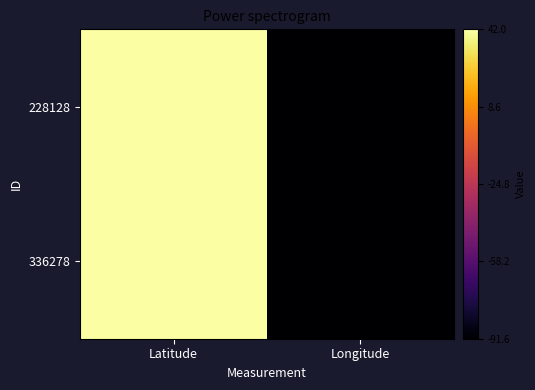

At which category is the sum across all series the highest?

Latitude